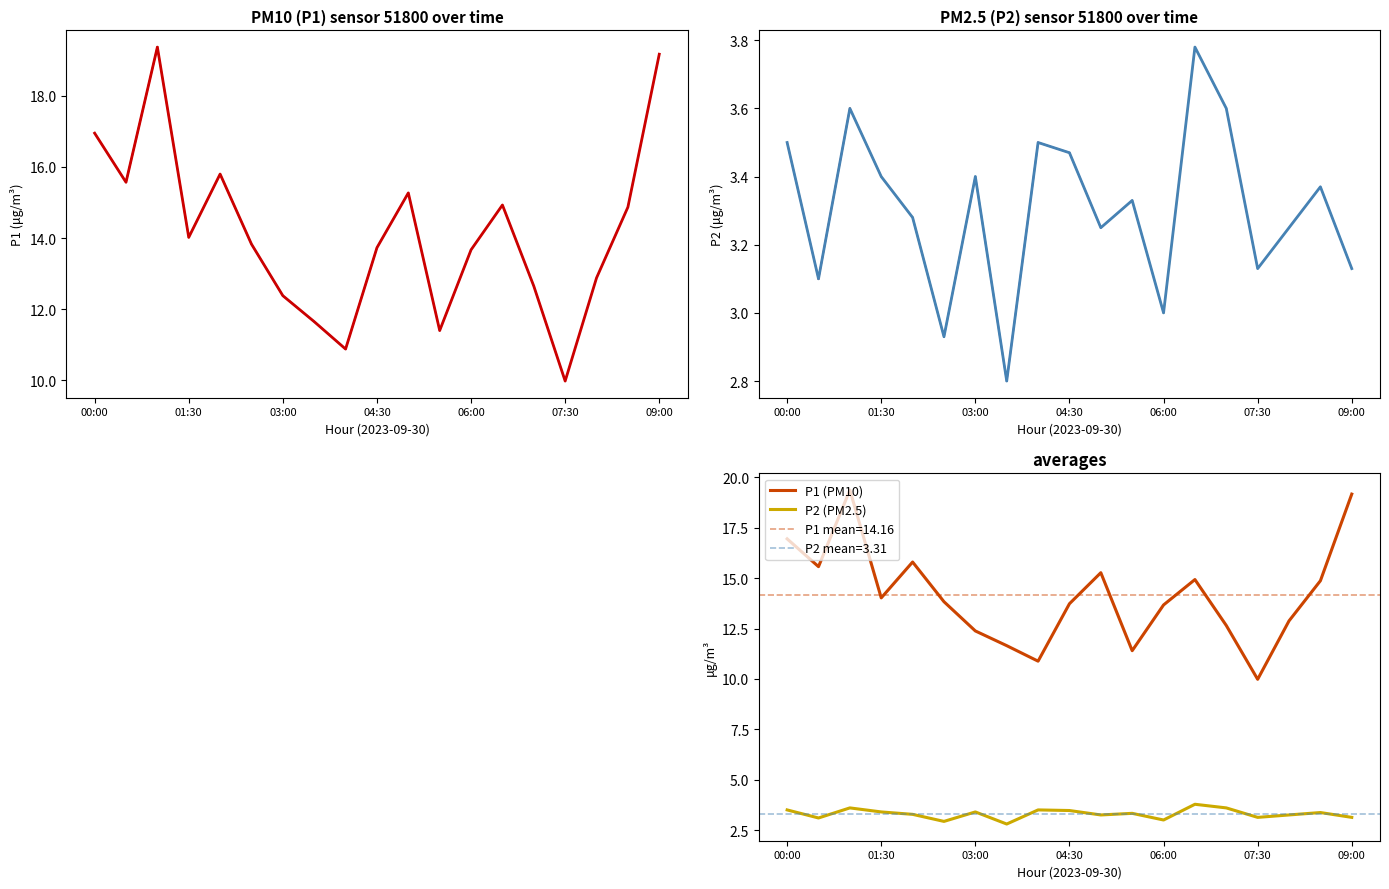

Where does the P1 series first go above 13?

00:00